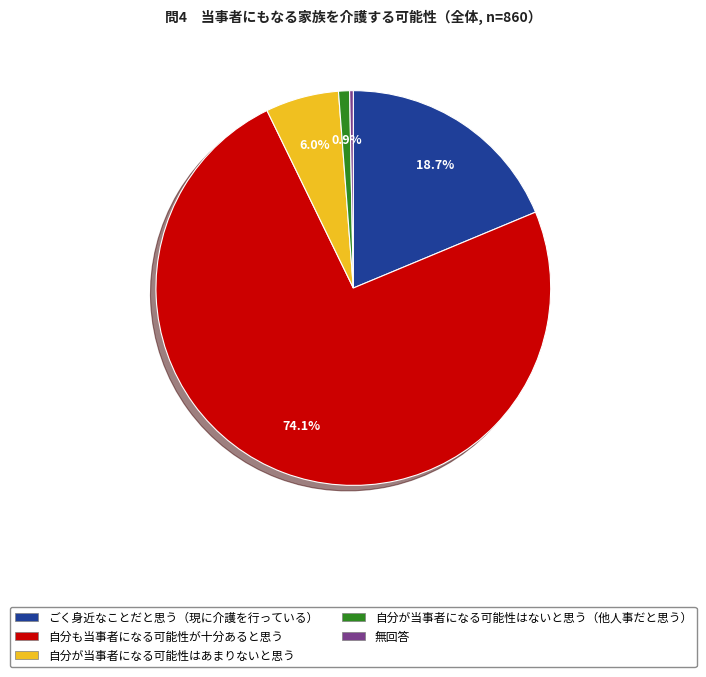

Between 自分が当事者になる可能性はないと思う（他人事だと思う） and 自分も当事者になる可能性が十分あると思う, which is larger?

自分も当事者になる可能性が十分あると思う